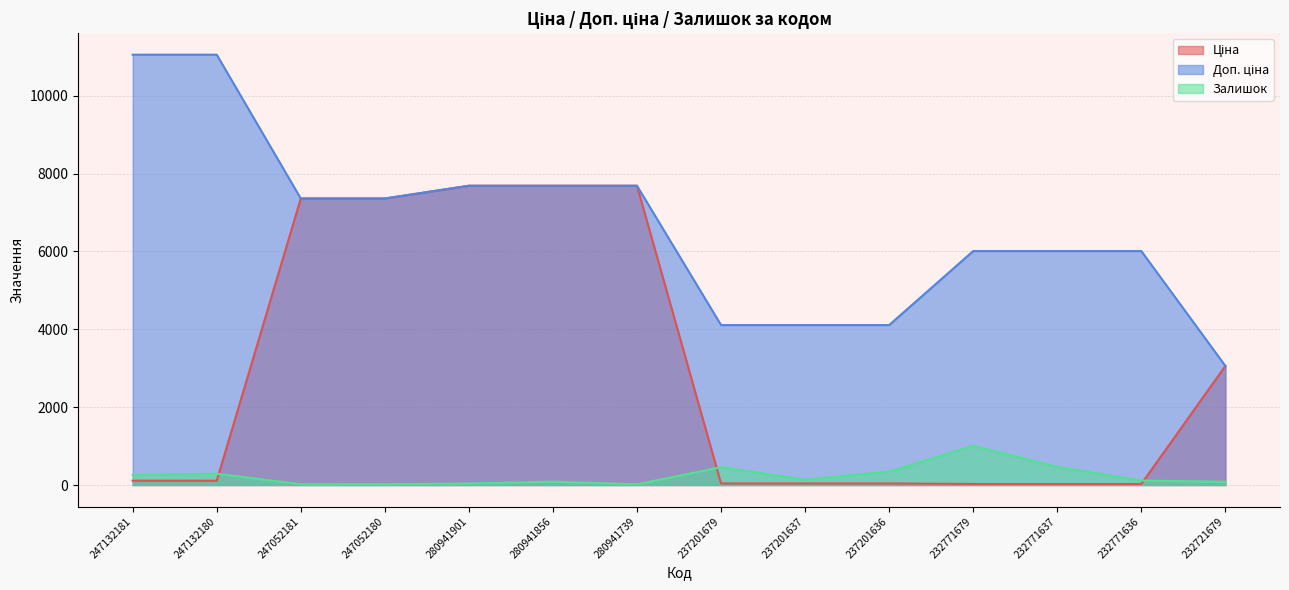

At which category is the sum across all series the highest?

280941856